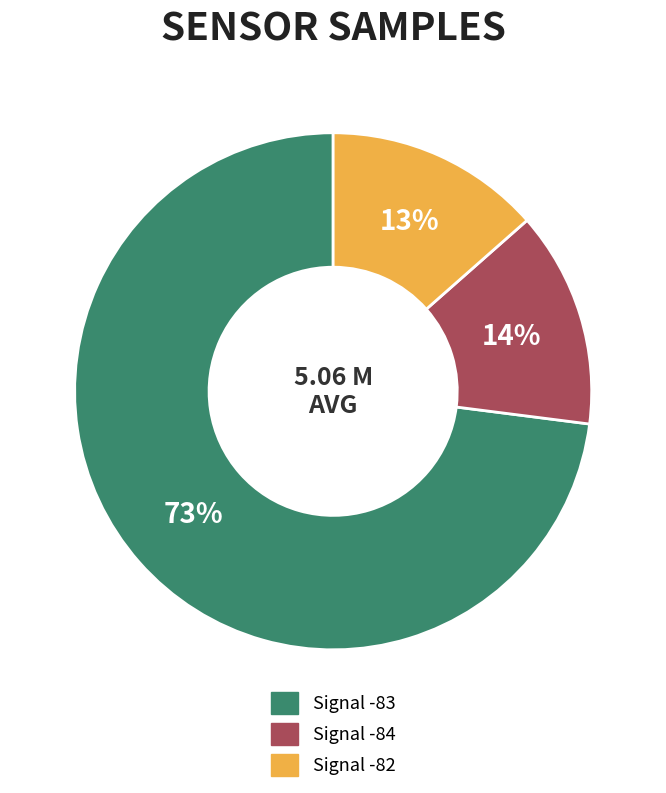

To the nearest percent, what is the average slice percentage?

33%